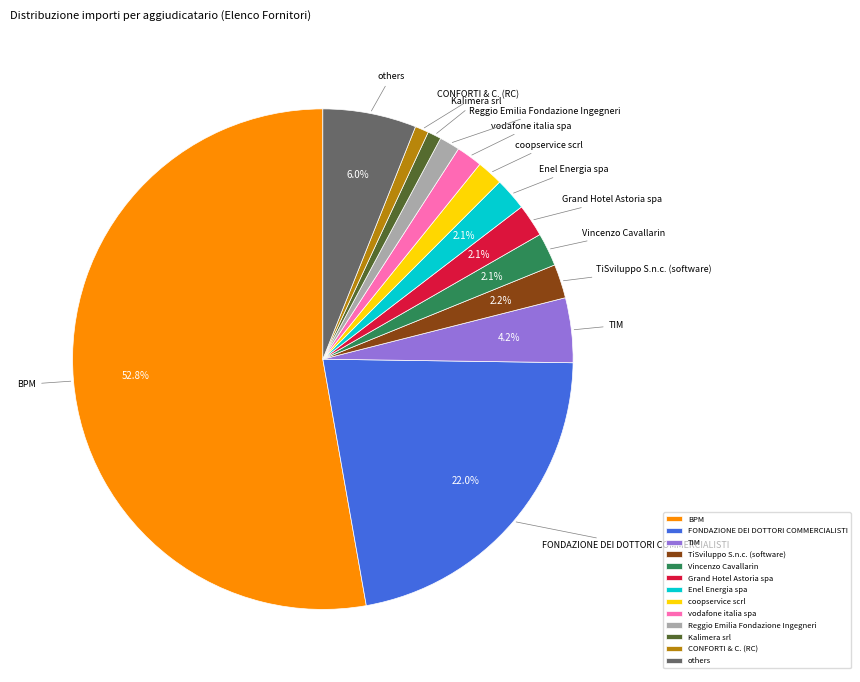

How many segments does this pie chart have?

13